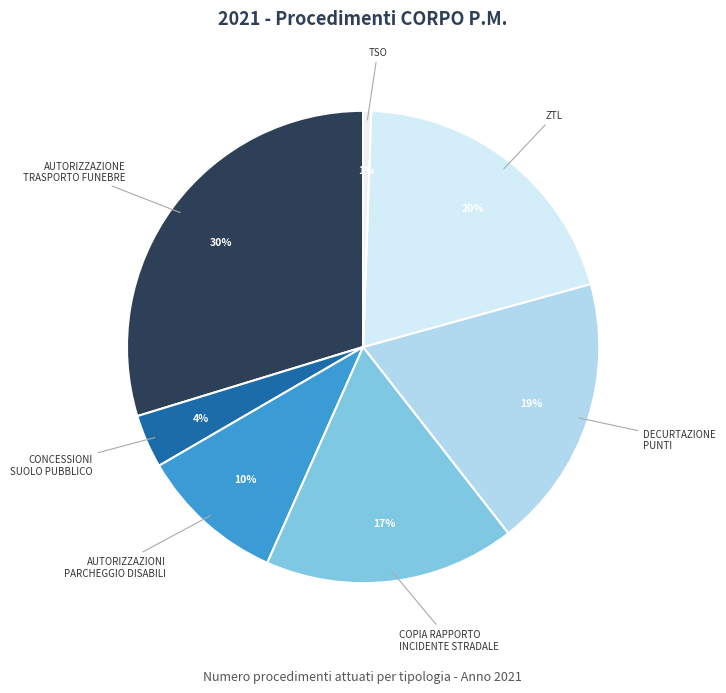

Rank the categories by value from lowest to highest.

TSO, CONCESSIONI SUOLO PUBBLICO, AUTORIZZAZIONI PARCHEGGIO DISABILI, COPIA RAPPORTO INCIDENTE STRADALE, DECURTAZIONE PUNTI, ZTL, AUTORIZZAZIONE TRASPORTO FUNEBRE